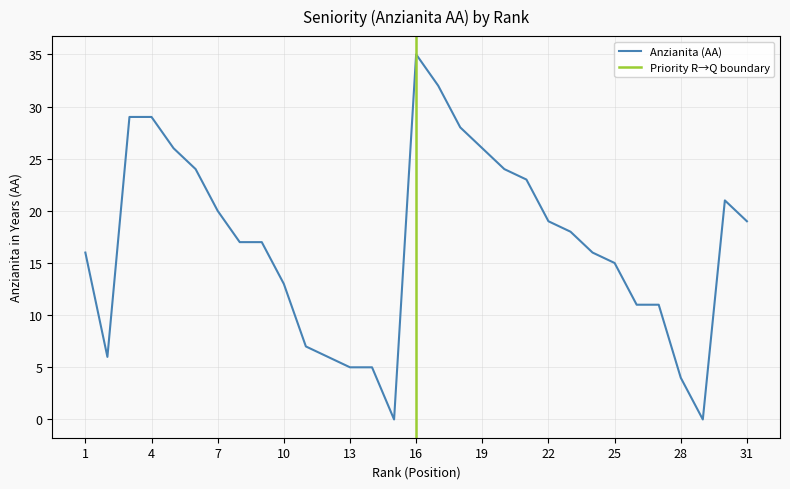

How many lines are shown in the chart?

1